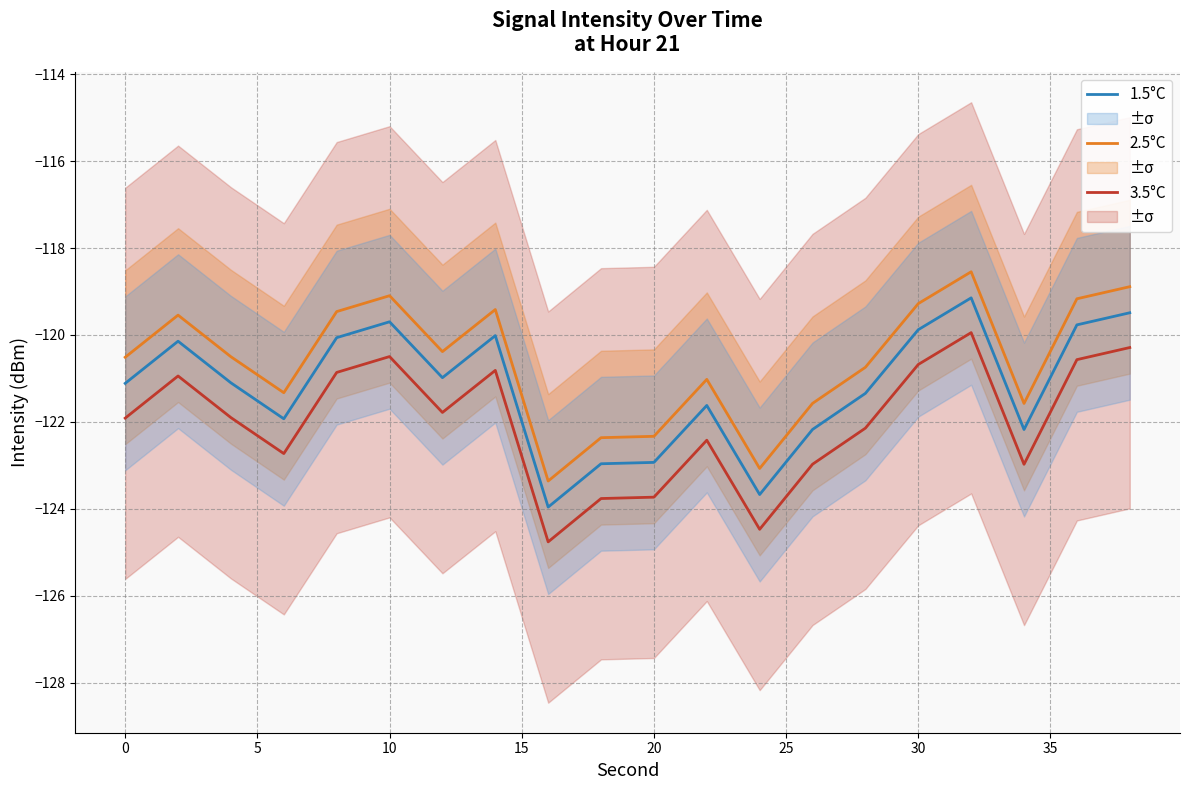

Is it true that 2.5°C equals -70.5 at 0?

False